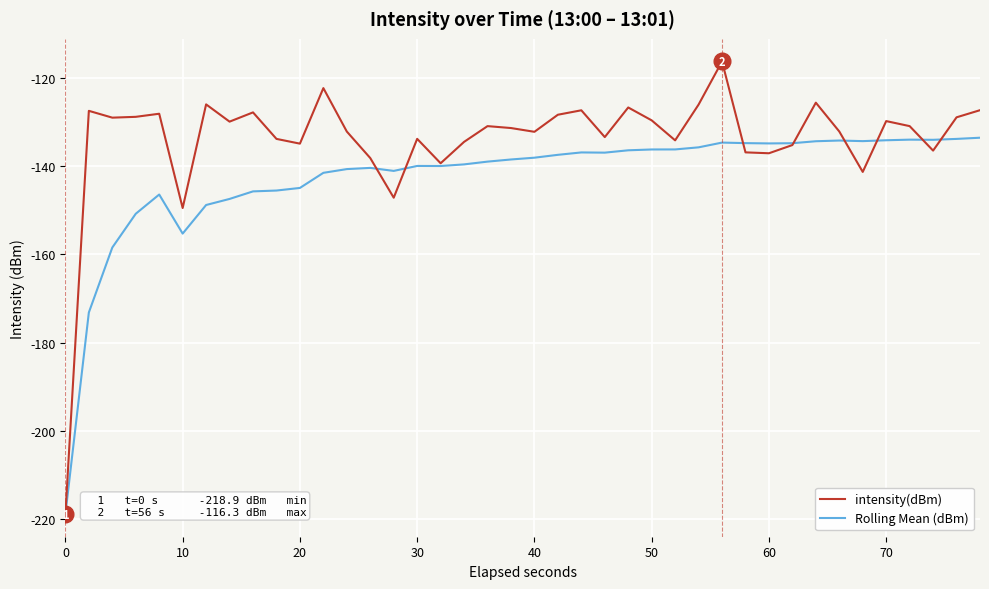

Which series has the largest total across all categories?

intensity(dBm)